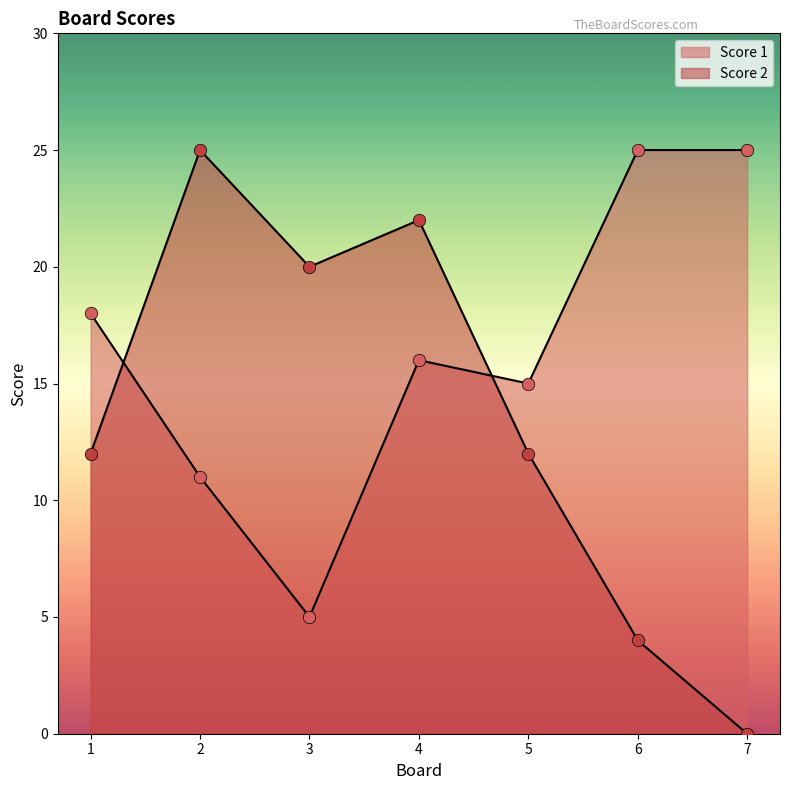

Which series has the largest total across all categories?

Score 1